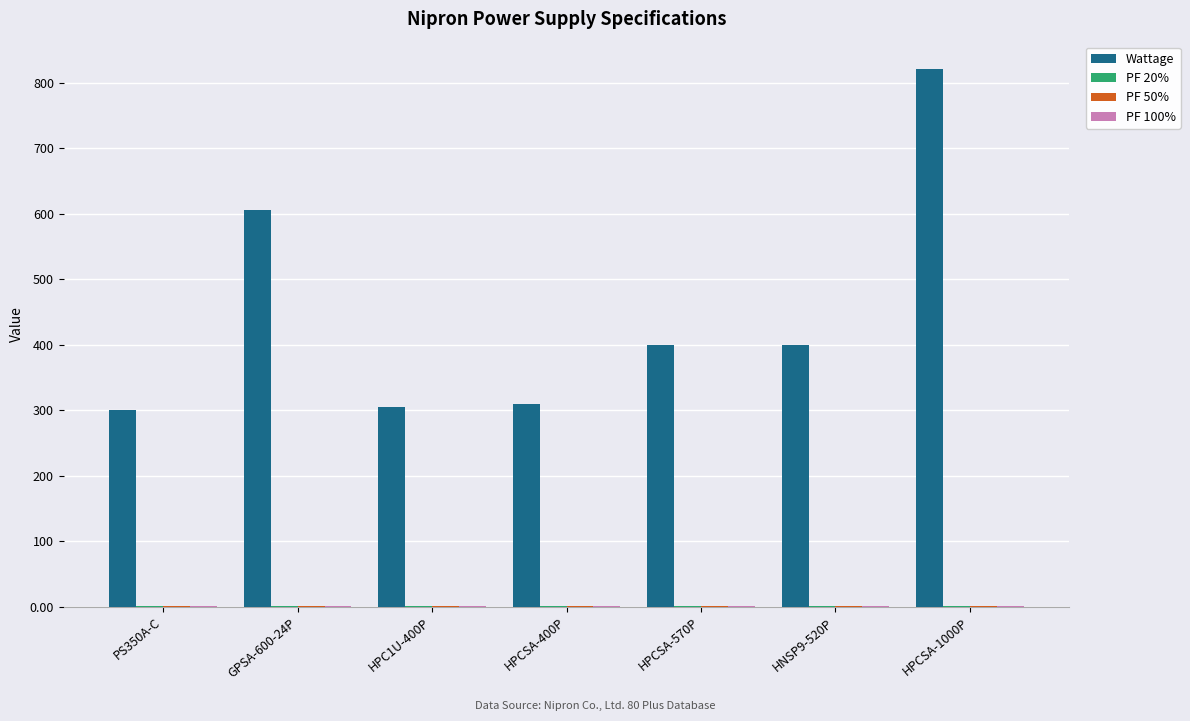

What is the spread (max minus min) of values at PS350A-C?

299.0